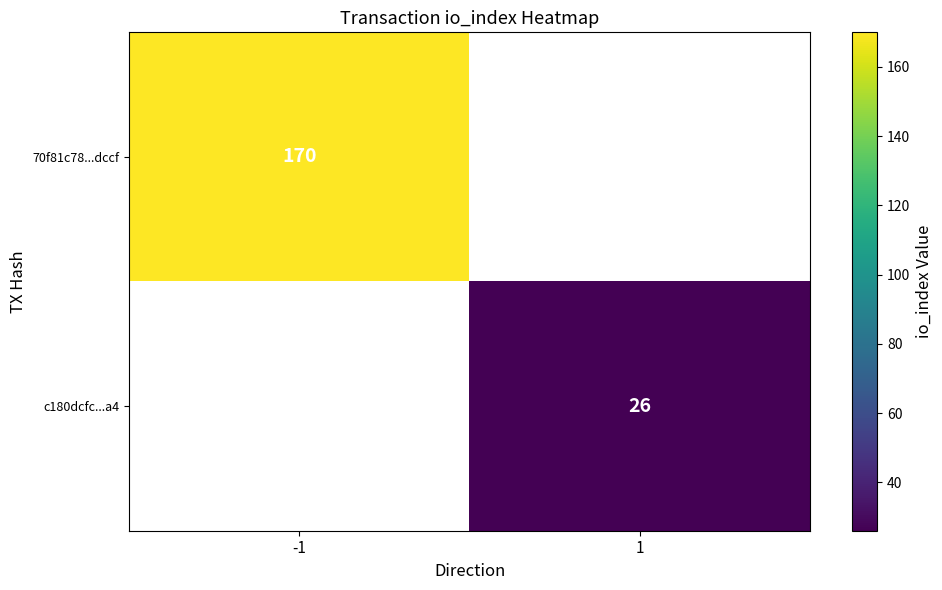

Is it true that 70f81c78...dccf equals 274 at -1?

False